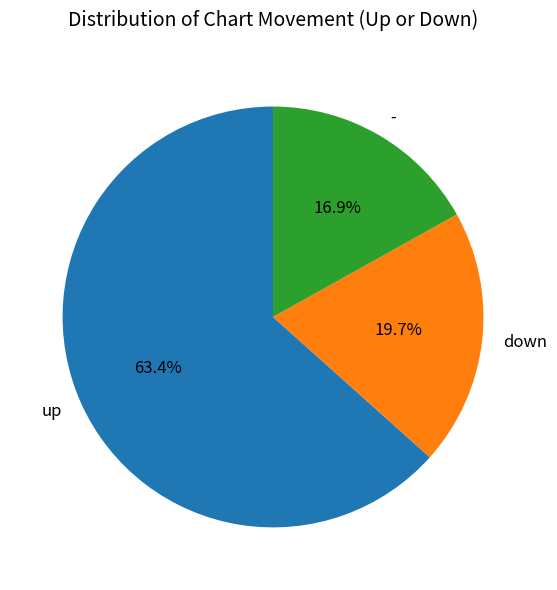

Which slice represents more than half of the pie?

up